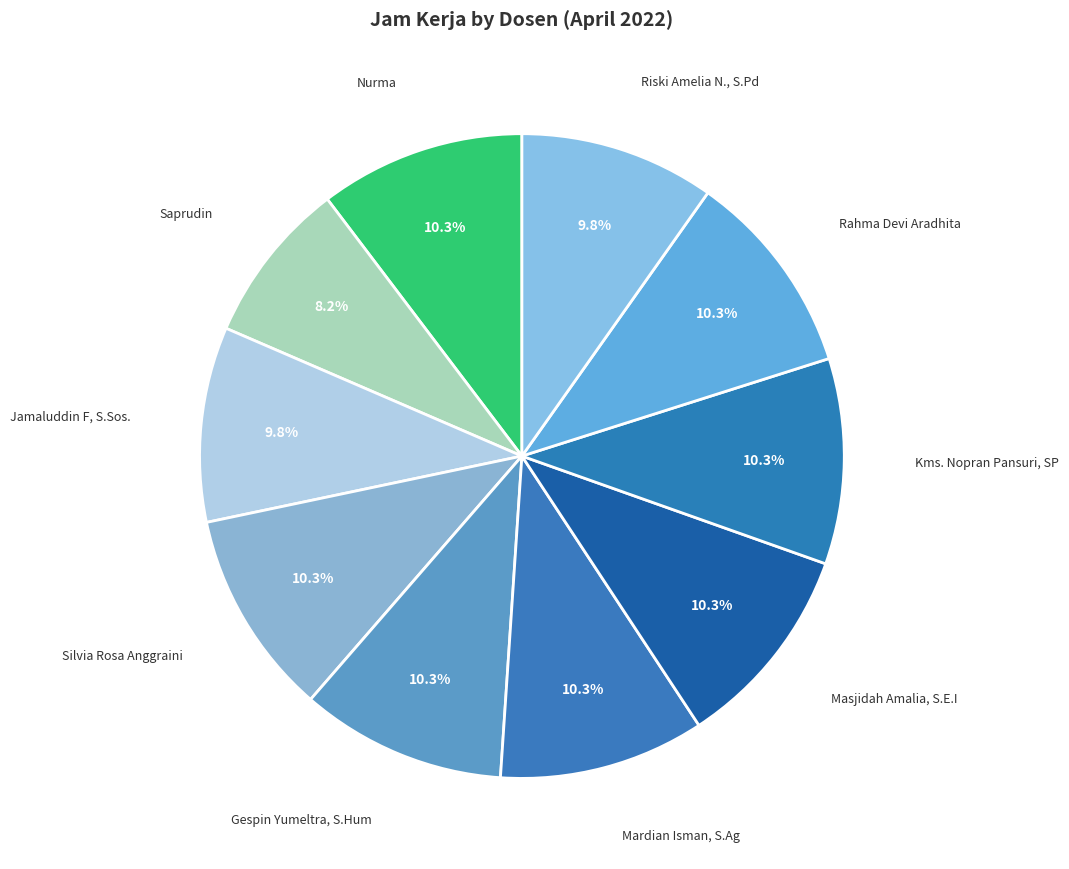

How many slices are in this pie chart?

10